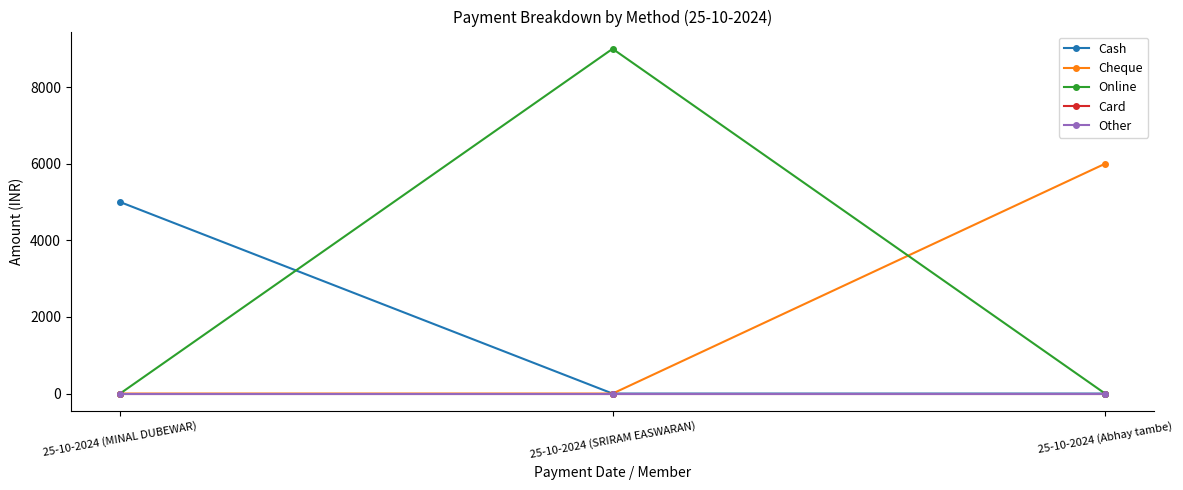

Is this an area chart (filled region under the line)?

No